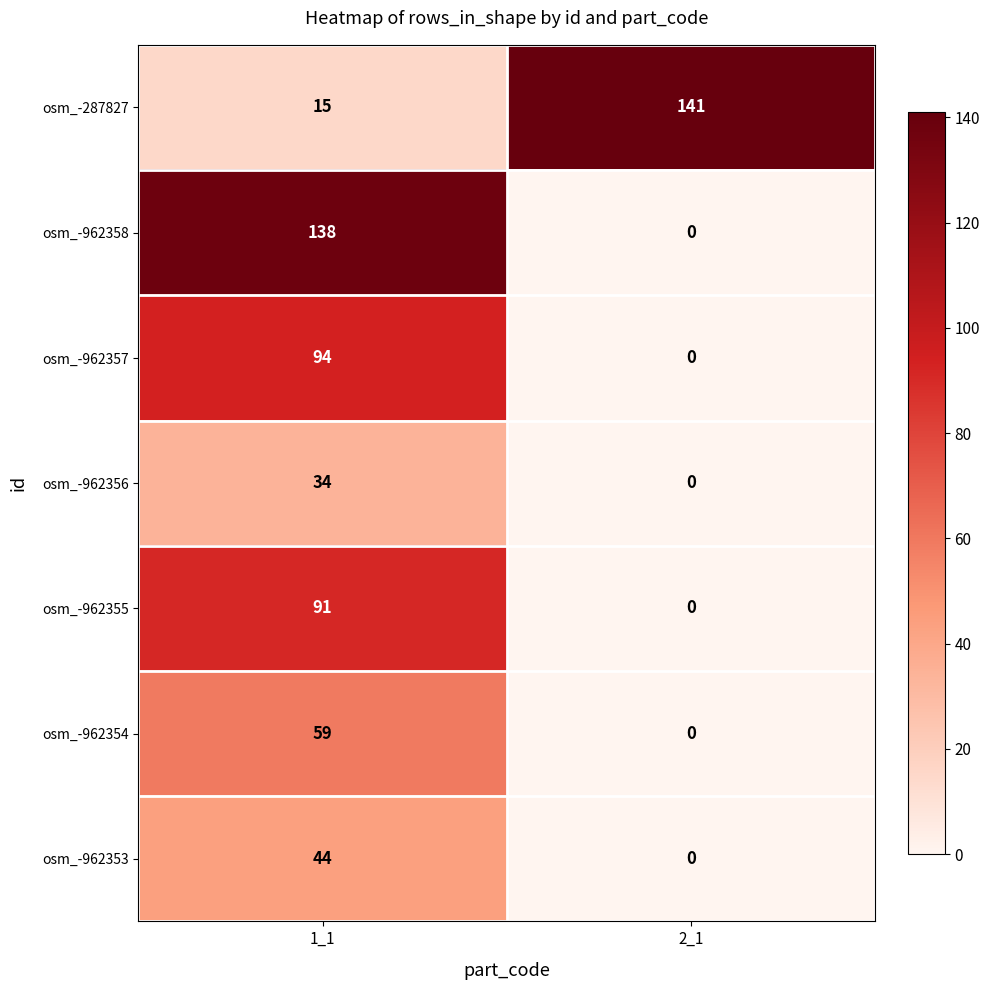

Which series has the widest spread of values?

osm_-962358